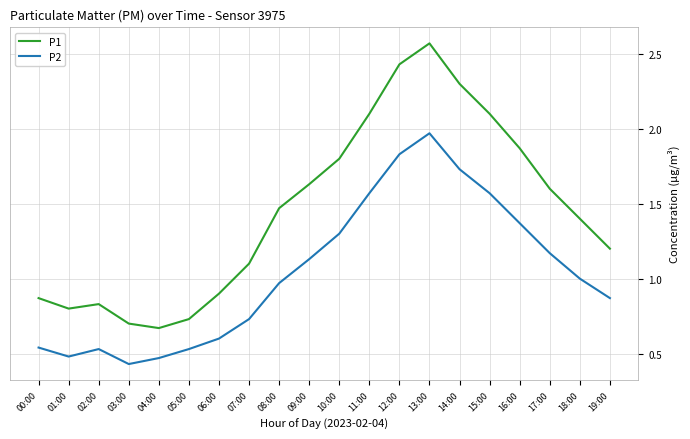

The P1 series shows 1.4 at 18:00. True or false?

True